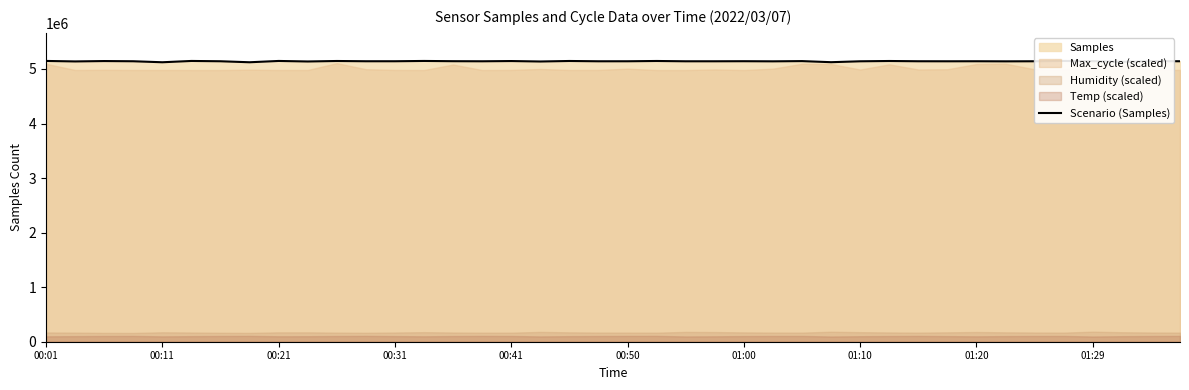

How many data points are above 5142008?

19